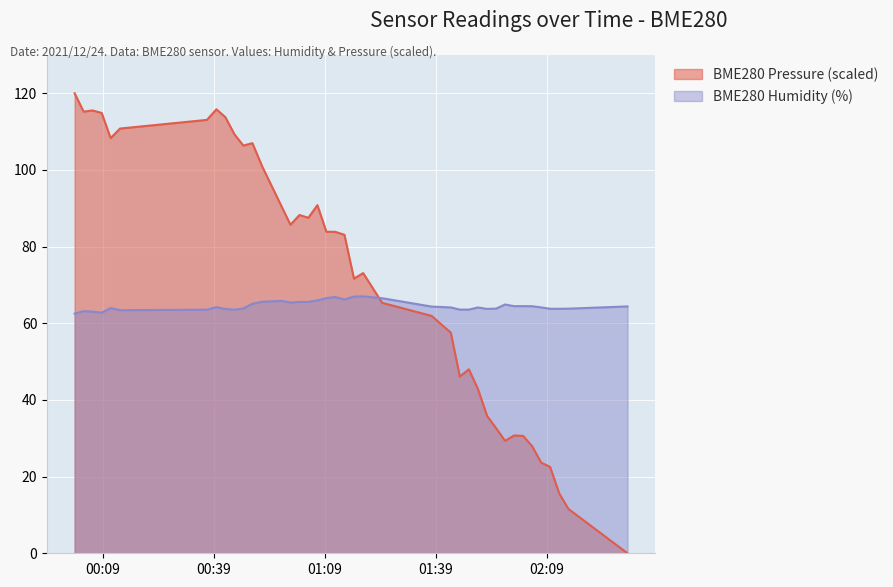

Which category has the highest value across all series?

2021/12/24 00:01:26